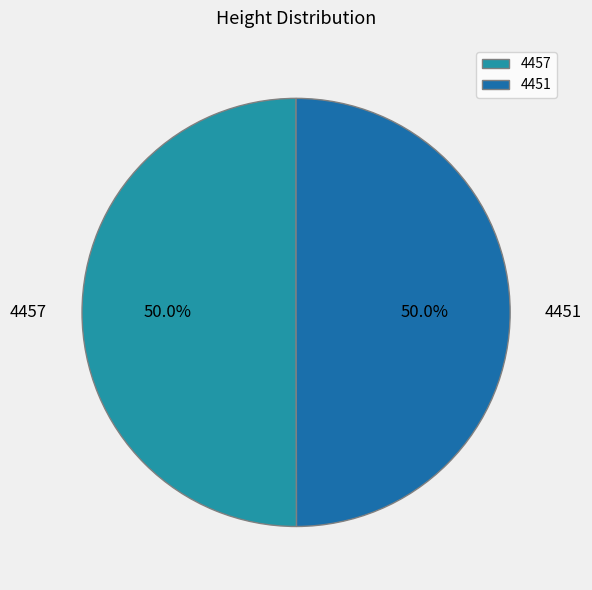

Do 4451 and 4457 together represent more than half of the pie?

Yes